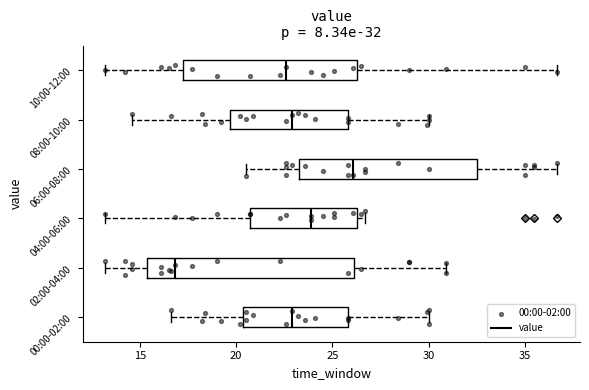

Comparing the boxes themselves (not the whiskers), which one is the widest?

02:00-04:00